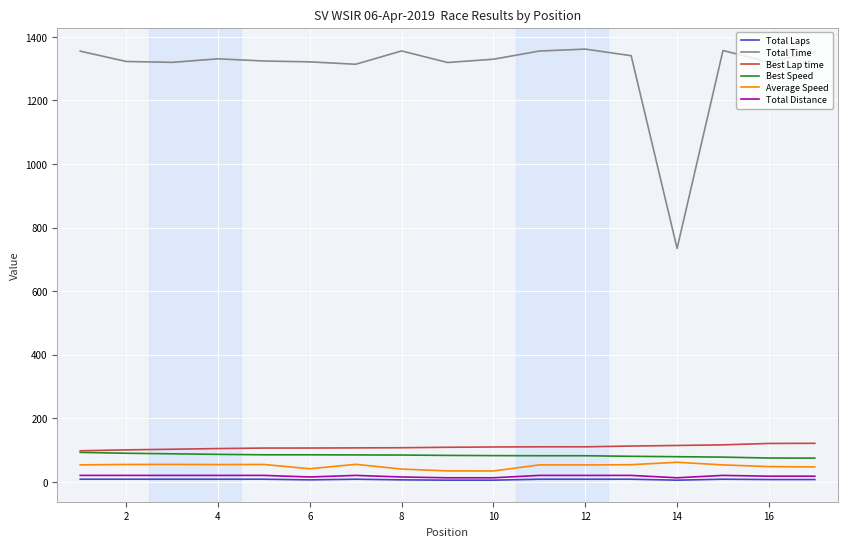

What is the highest value of the Best Lap time series?

121.0